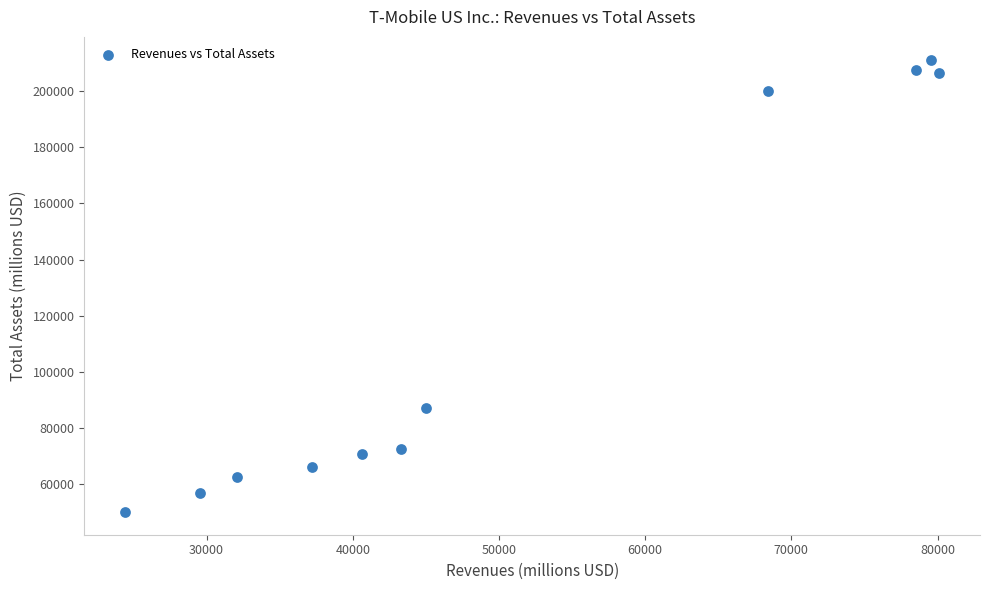

What Y value in the scatter plot is closest to 130645?

86921